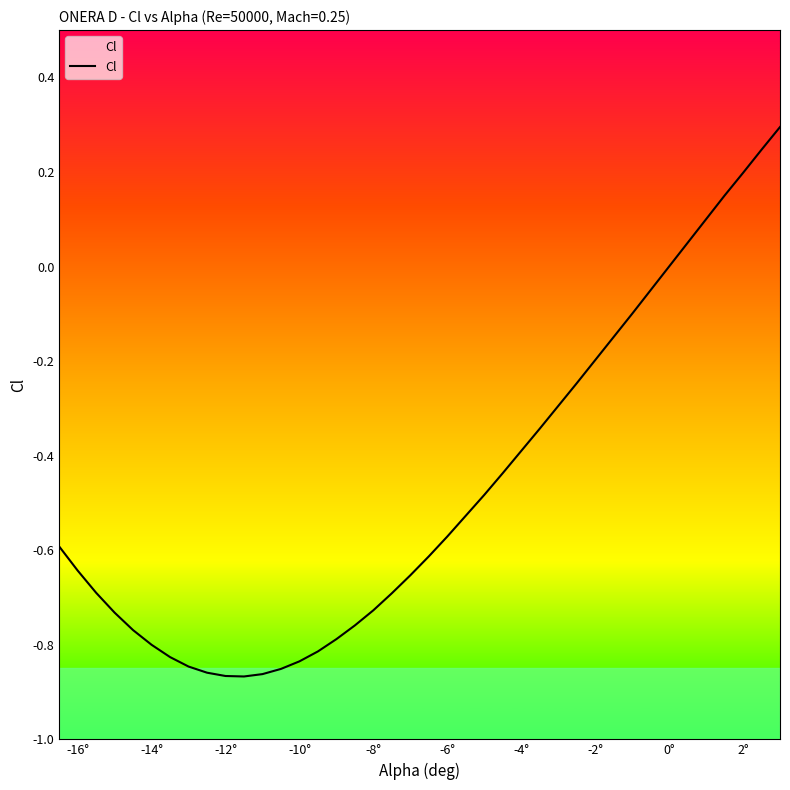

How many lines are shown in the chart?

1